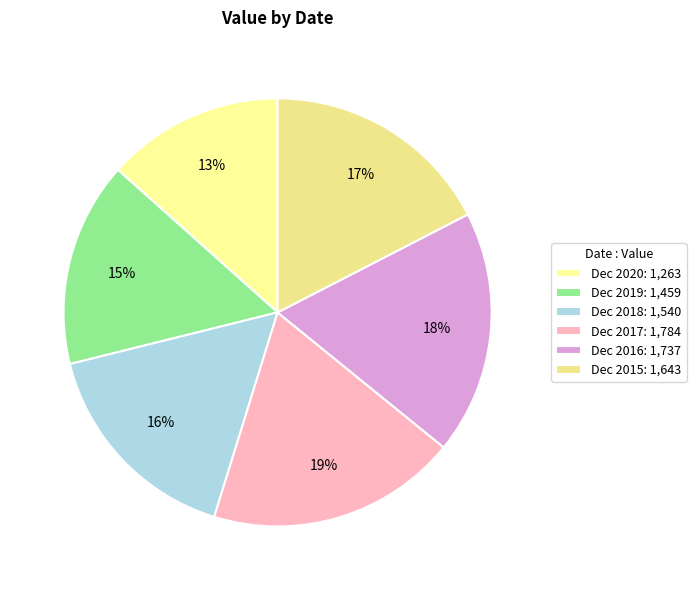

To the nearest percent, what is the difference between the Dec 2015 and Dec 2019 slice percentages?

2%